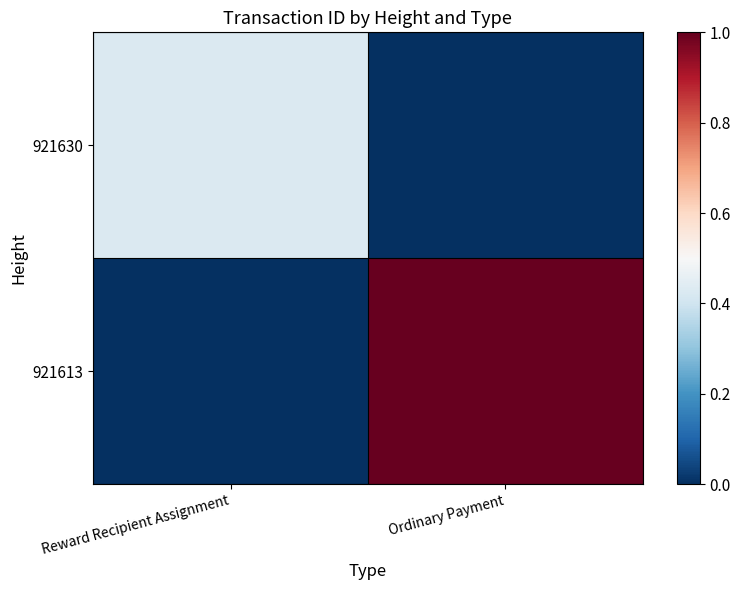

At Ordinary Payment, list the series in order from largest to smallest.

921613, 921630